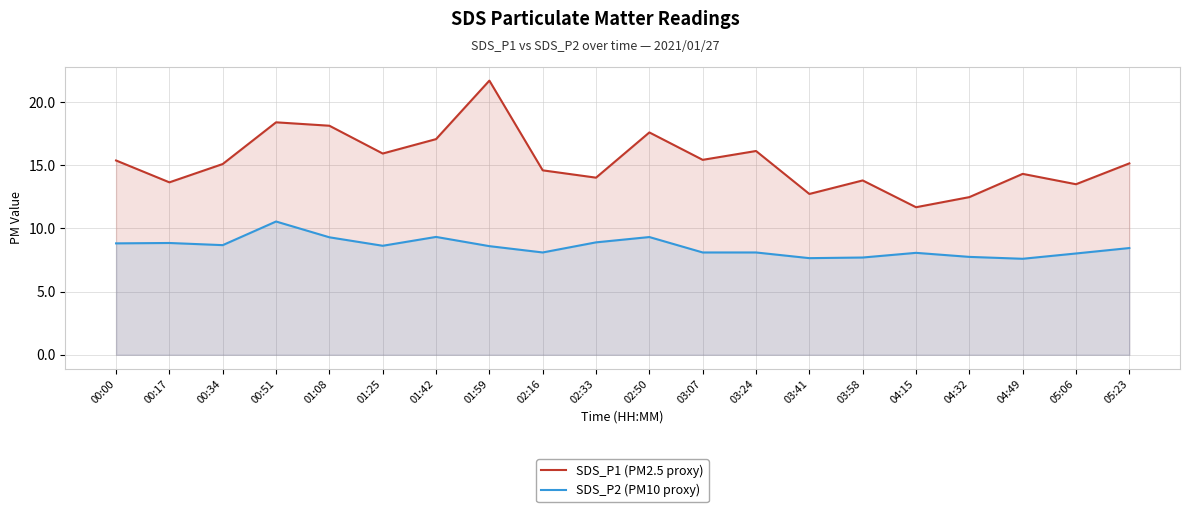

True or false: SDS_P2 (PM10 proxy) and SDS_P1 (PM2.5 proxy) intersect in this chart.

False